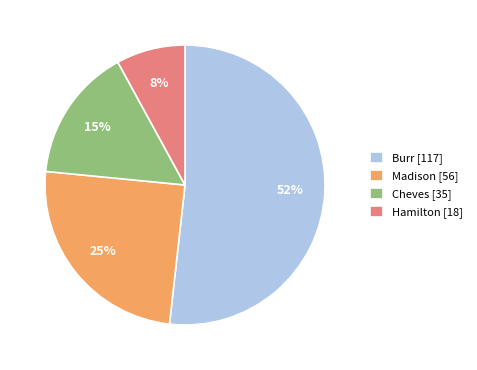

What percentage is the Hamilton [18] slice, to the nearest percent?

8%